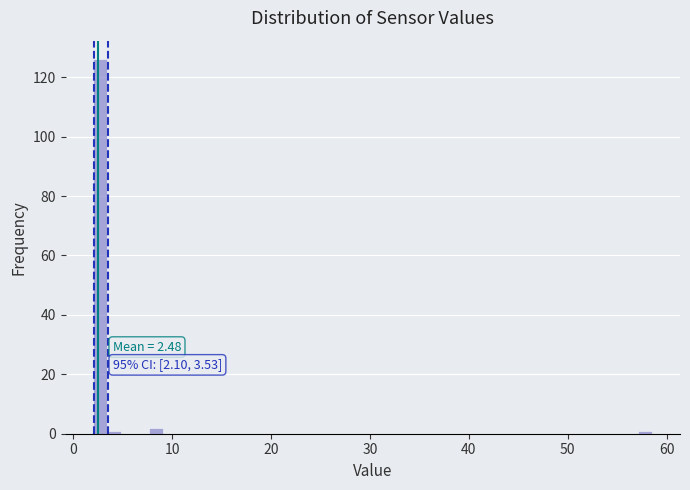

Read against the x-axis, roughly where is the centre of the tallest bar?

3